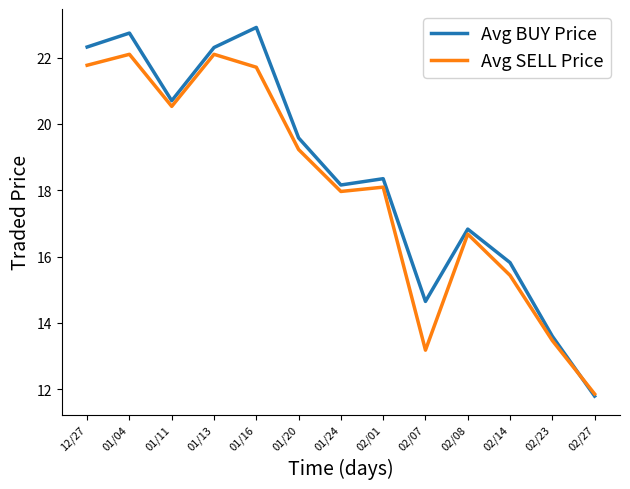

Rank the series at 01/04 from highest to lowest value.

Avg BUY Price, Avg SELL Price